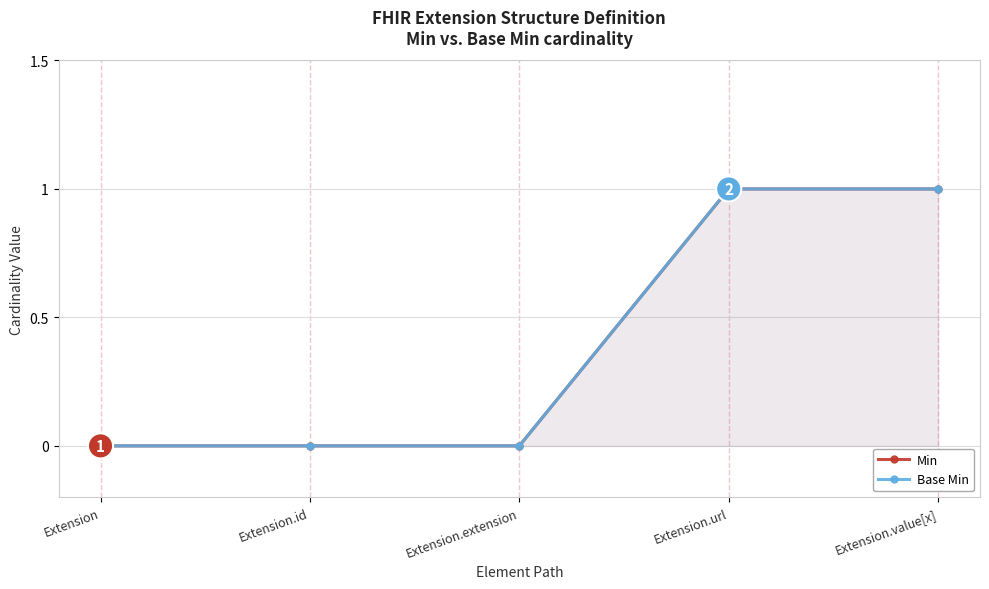

What position from the left is Extension.extension?

3